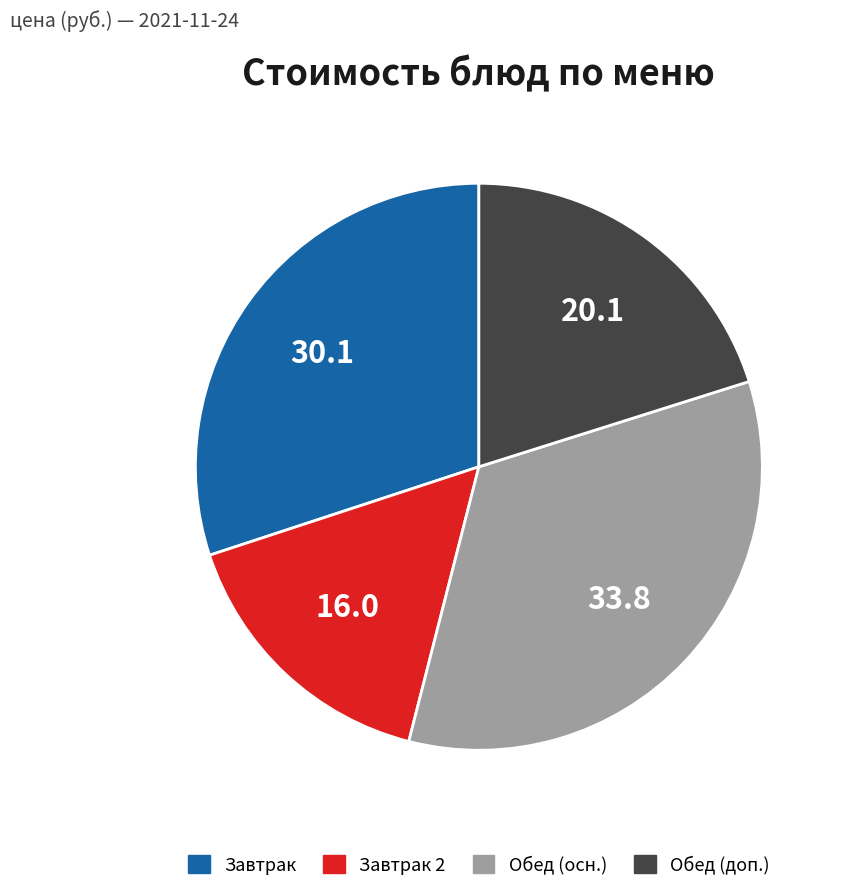

Is there a majority slice in this chart?

No